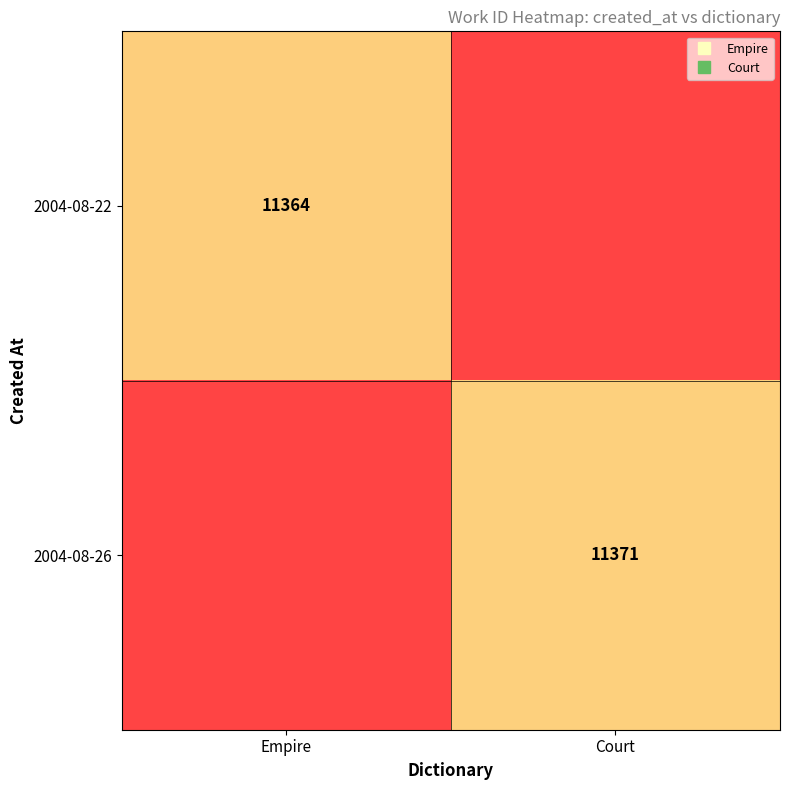

Rank the categories by 2004-08-26 value from highest to lowest.

Empire, Court